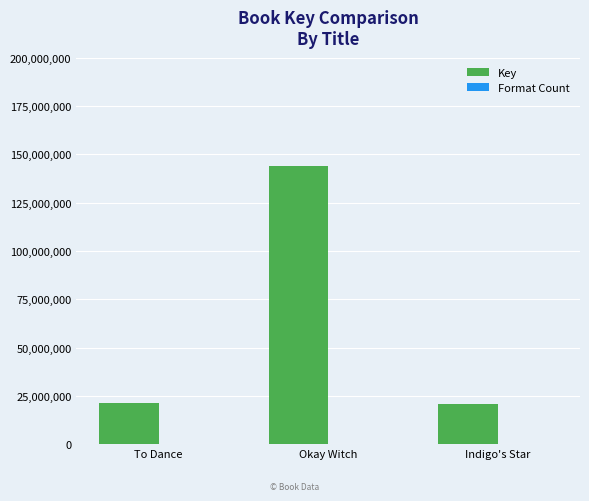

Between To Dance and Okay Witch, which series saw the biggest shift?

Key